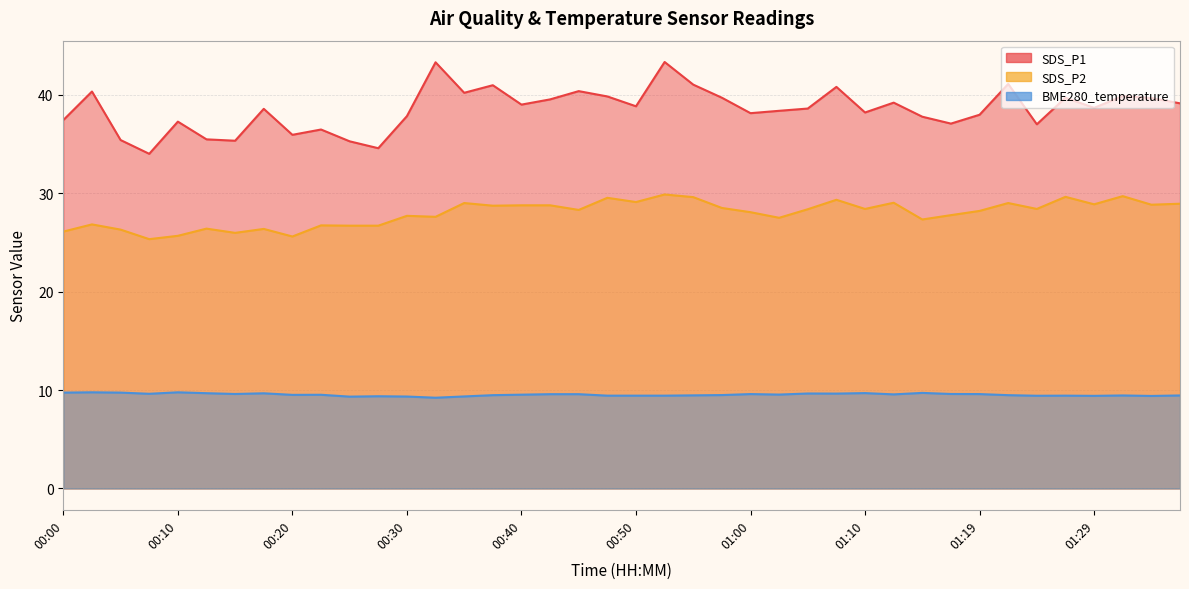

True or false: SDS_P2 and BME280_temperature cross at least once.

False